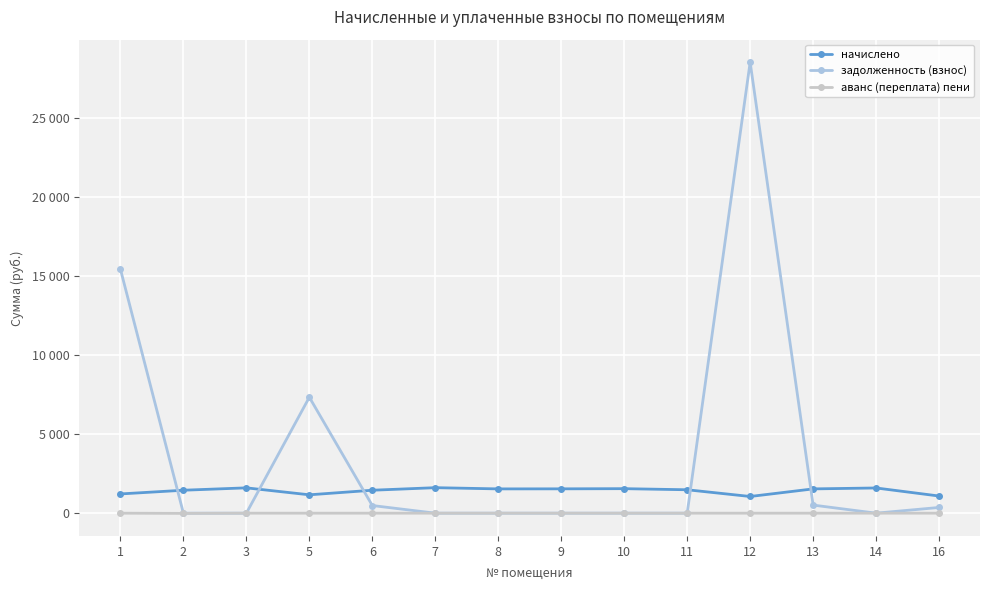

Is it true that задолженность (взнос) equals 28524.2 at 12?

True